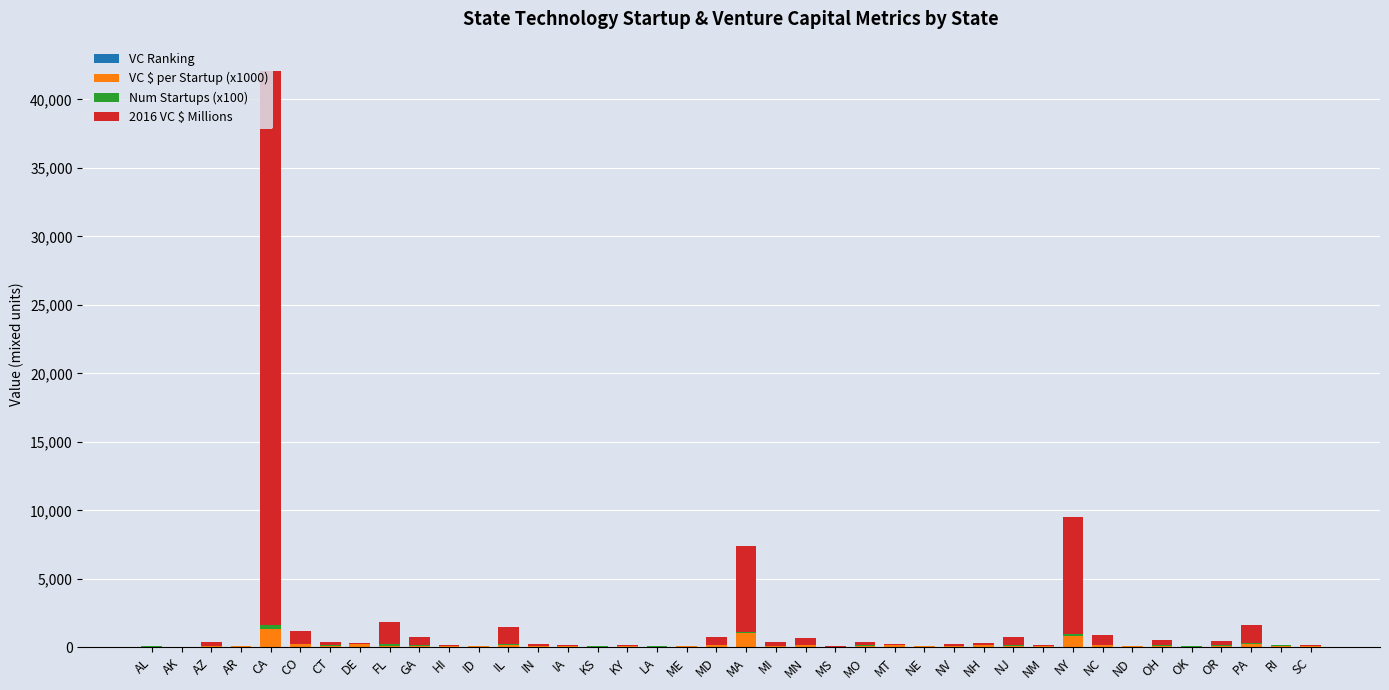

At which category is the sum across all series the highest?

CA